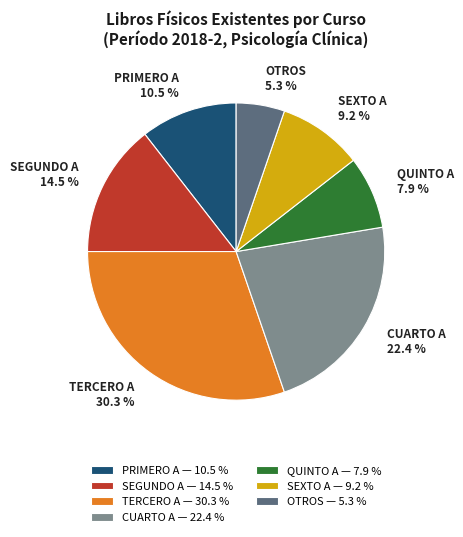

How many segments does this pie chart have?

7